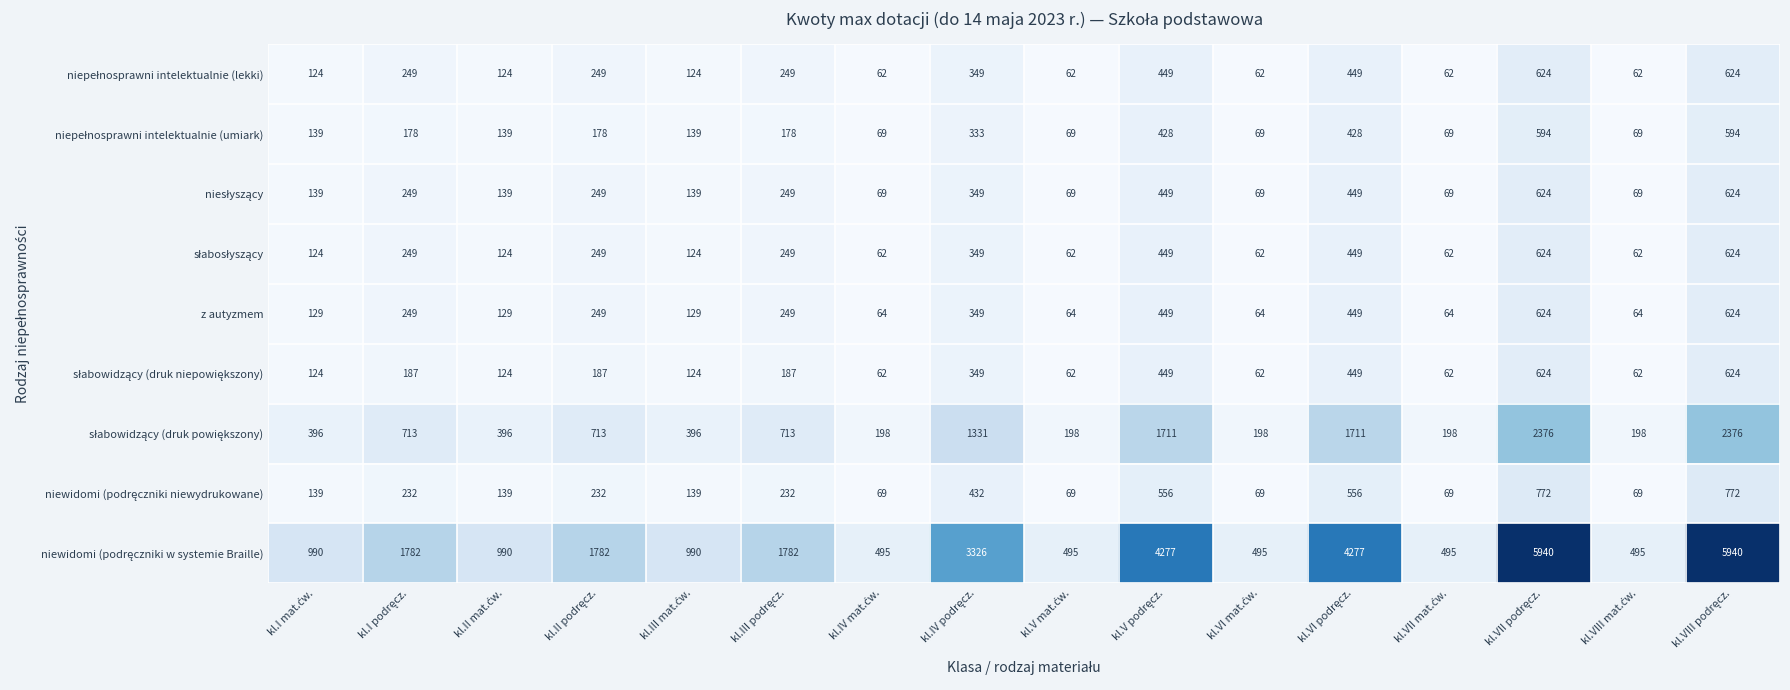

At how many categories does at least one series exceed 626?

11